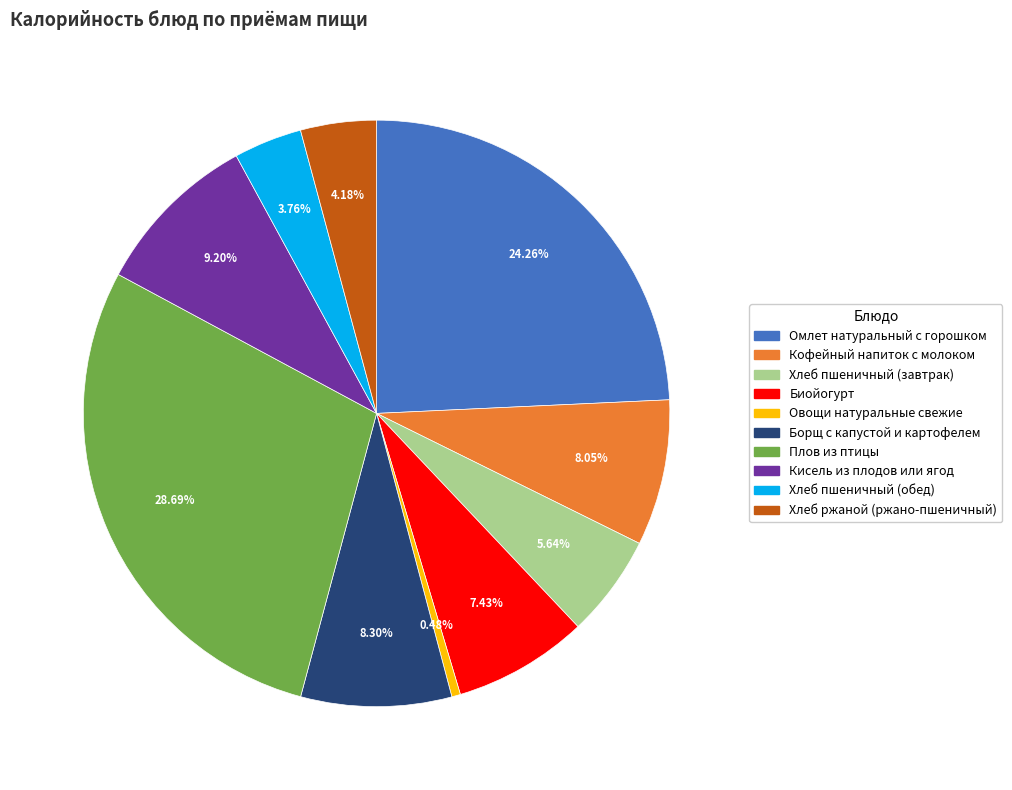

How much of the chart is everything except Кофейный напиток с молоком?

91.9%